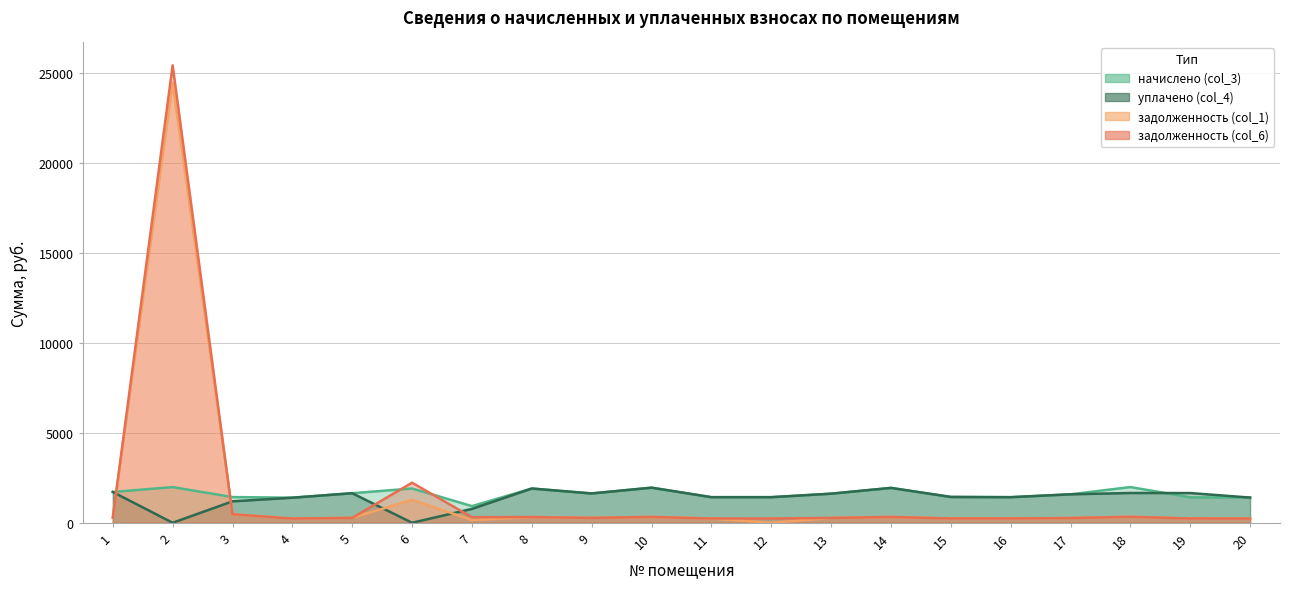

List the labels in order of задолженность (col_1) value, smallest first.

12, 7, 4, 20, 19, 11, 16, 15, 17, 13, 9, 5, 1, 8, 14, 10, 18, 3, 6, 2